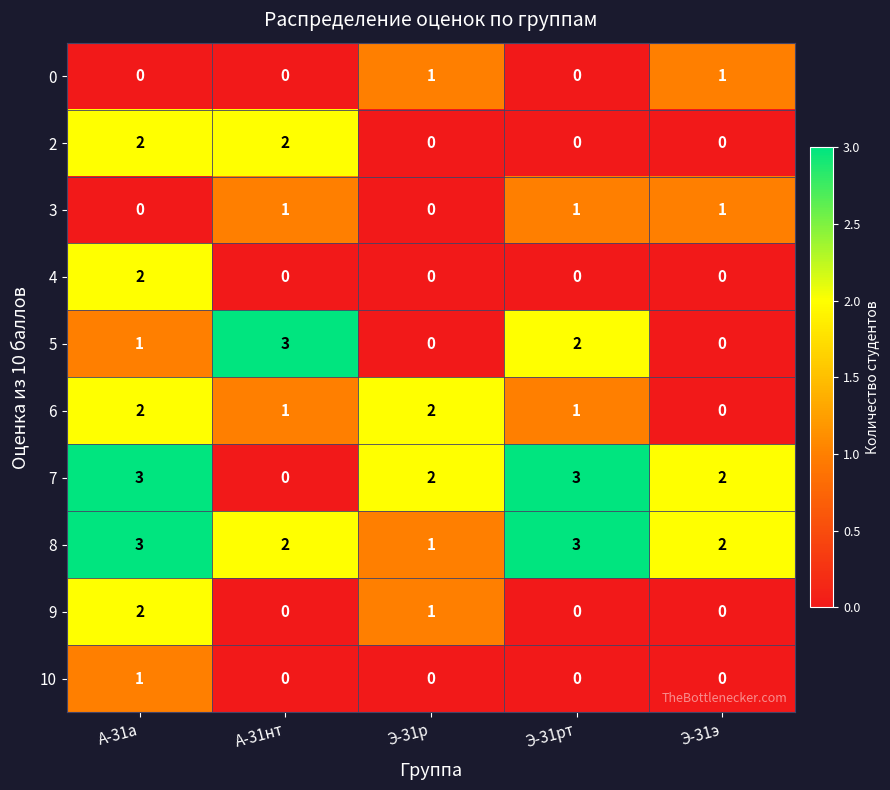

How many 5 values are between 0 and 2?

4